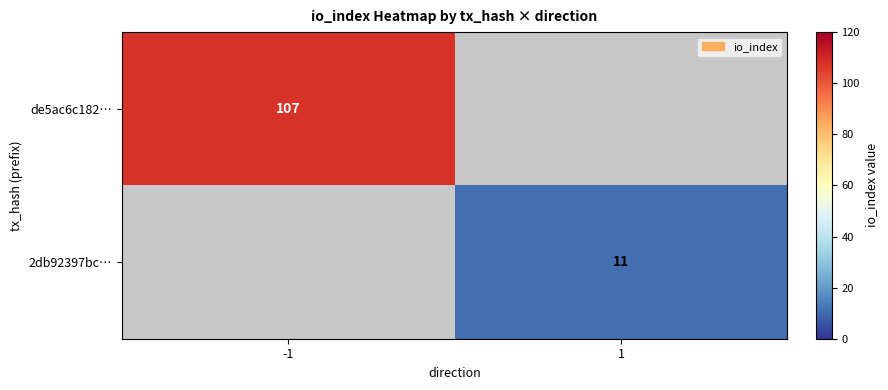

The value of 2db92397bc… at 1 is 11. True or false?

True